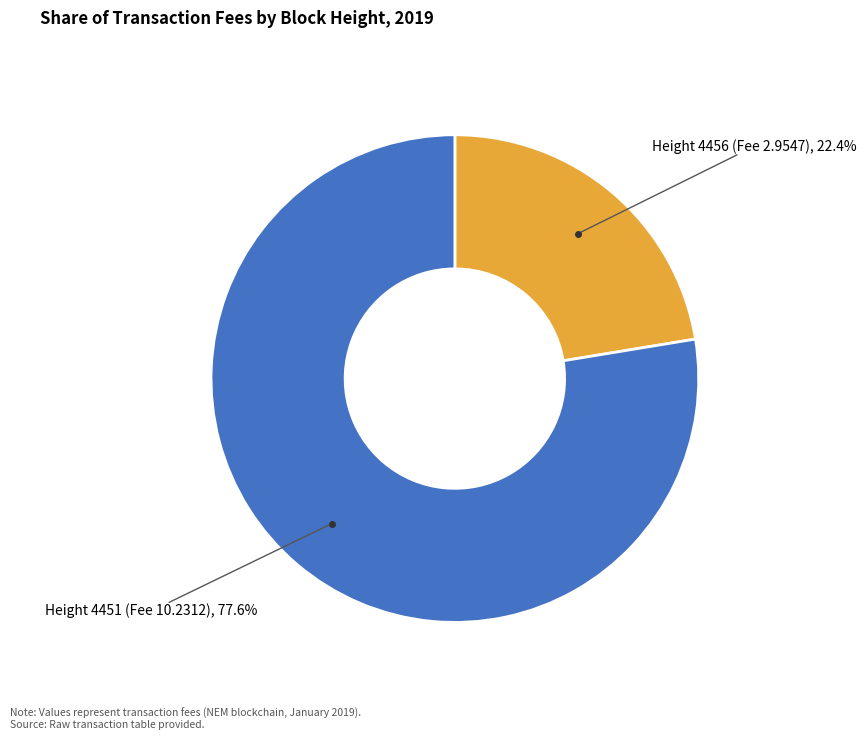

To the nearest percent, what percentage of the pie is Height 4456 (Fee 2.9547)?

22%